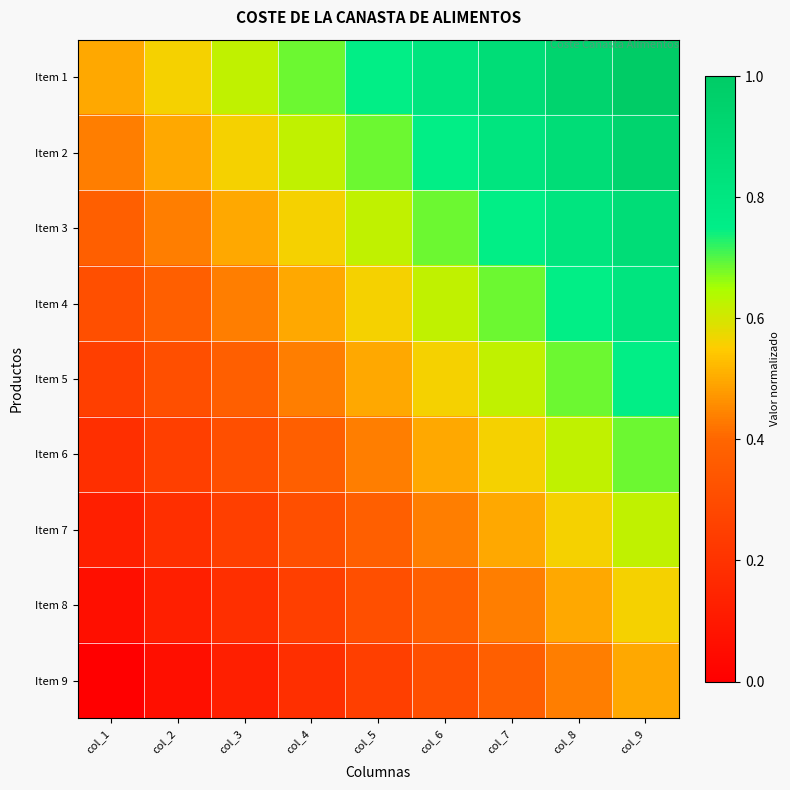

Reading left to right, extract all data points from this chart.

Item 1: col_1=0.5	col_2=0.6	col_3=0.6	col_4=0.7	col_5=0.7	col_6=0.8	col_7=0.9	col_8=0.9	col_9=1.0
Item 2: col_1=0.4	col_2=0.5	col_3=0.6	col_4=0.6	col_5=0.7	col_6=0.7	col_7=0.8	col_8=0.9	col_9=0.9
Item 3: col_1=0.4	col_2=0.4	col_3=0.5	col_4=0.6	col_5=0.6	col_6=0.7	col_7=0.7	col_8=0.8	col_9=0.9
Item 4: col_1=0.3	col_2=0.4	col_3=0.4	col_4=0.5	col_5=0.6	col_6=0.6	col_7=0.7	col_8=0.7	col_9=0.8
Item 5: col_1=0.2	col_2=0.3	col_3=0.4	col_4=0.4	col_5=0.5	col_6=0.6	col_7=0.6	col_8=0.7	col_9=0.7
Item 6: col_1=0.2	col_2=0.2	col_3=0.3	col_4=0.4	col_5=0.4	col_6=0.5	col_7=0.6	col_8=0.6	col_9=0.7
Item 7: col_1=0.1	col_2=0.2	col_3=0.2	col_4=0.3	col_5=0.4	col_6=0.4	col_7=0.5	col_8=0.6	col_9=0.6
Item 8: col_1=0.1	col_2=0.1	col_3=0.2	col_4=0.2	col_5=0.3	col_6=0.4	col_7=0.4	col_8=0.5	col_9=0.6
Item 9: col_1=0.0	col_2=0.1	col_3=0.1	col_4=0.2	col_5=0.2	col_6=0.3	col_7=0.4	col_8=0.4	col_9=0.5